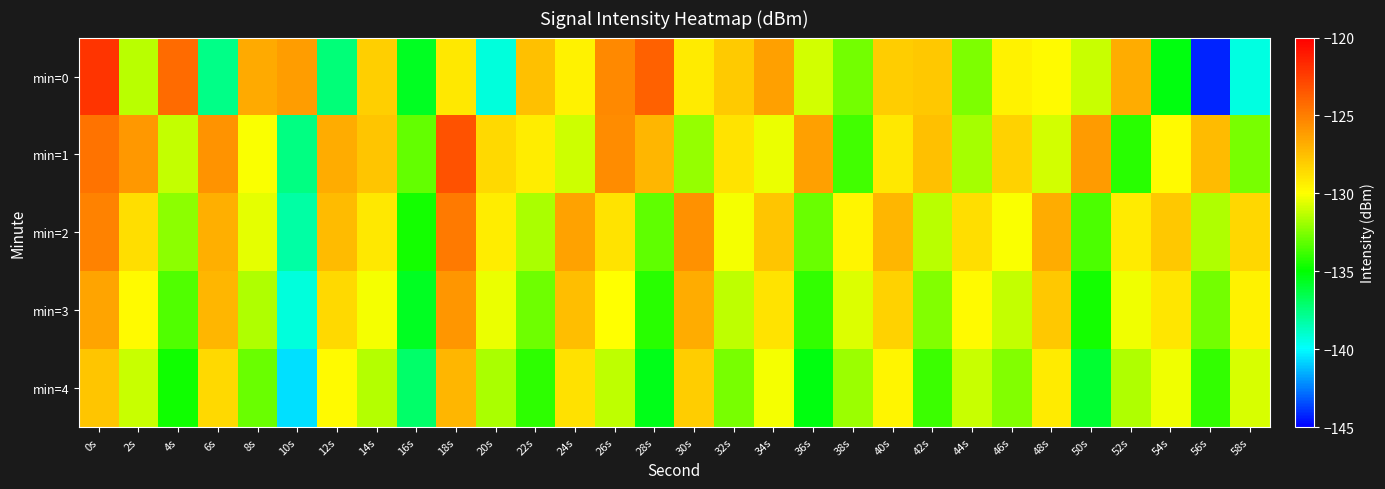

What is the spread (max minus min) of values at 26s?

5.9